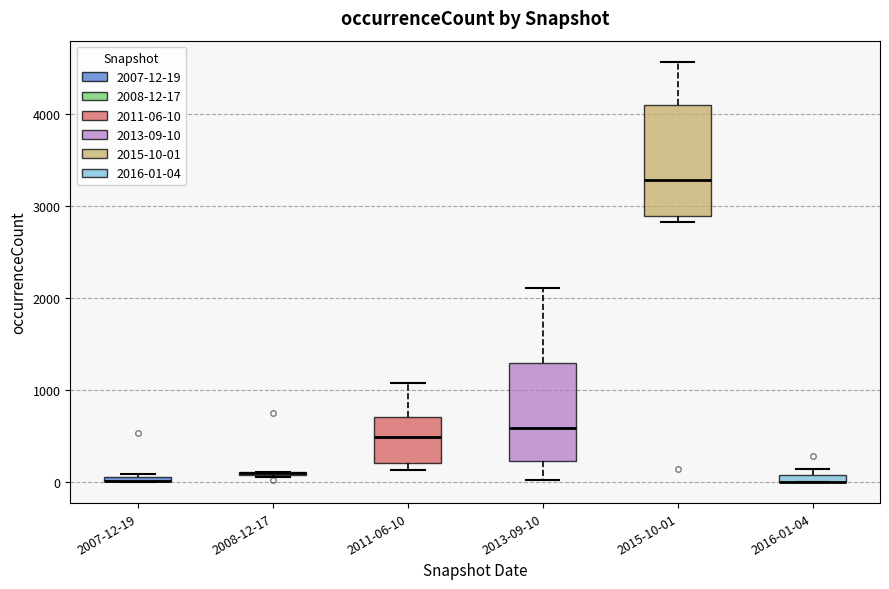

Comparing the boxes themselves (not the whiskers), which one is the tallest?

2015-10-01